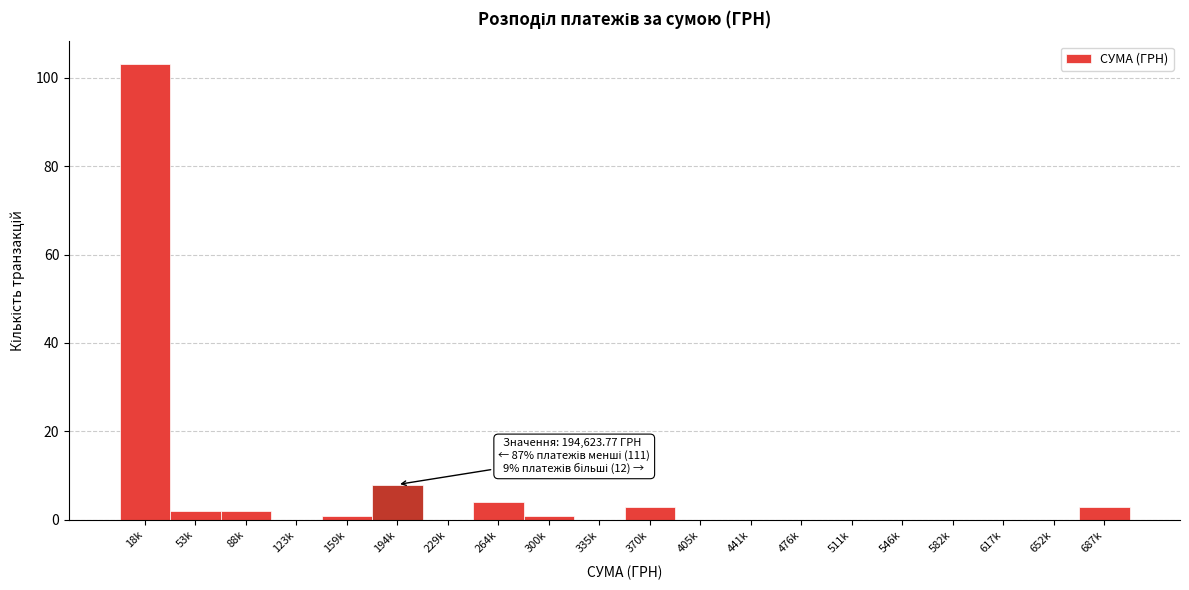

Reading right to left, extract all data points from this chart.

687k=3	652k=0	617k=0	582k=0	546k=0	511k=0	476k=0	441k=0	405k=0	370k=3	335k=0	300k=1	264k=4	229k=0	194k=8	159k=1	123k=0	88k=2	53k=2	18k=103